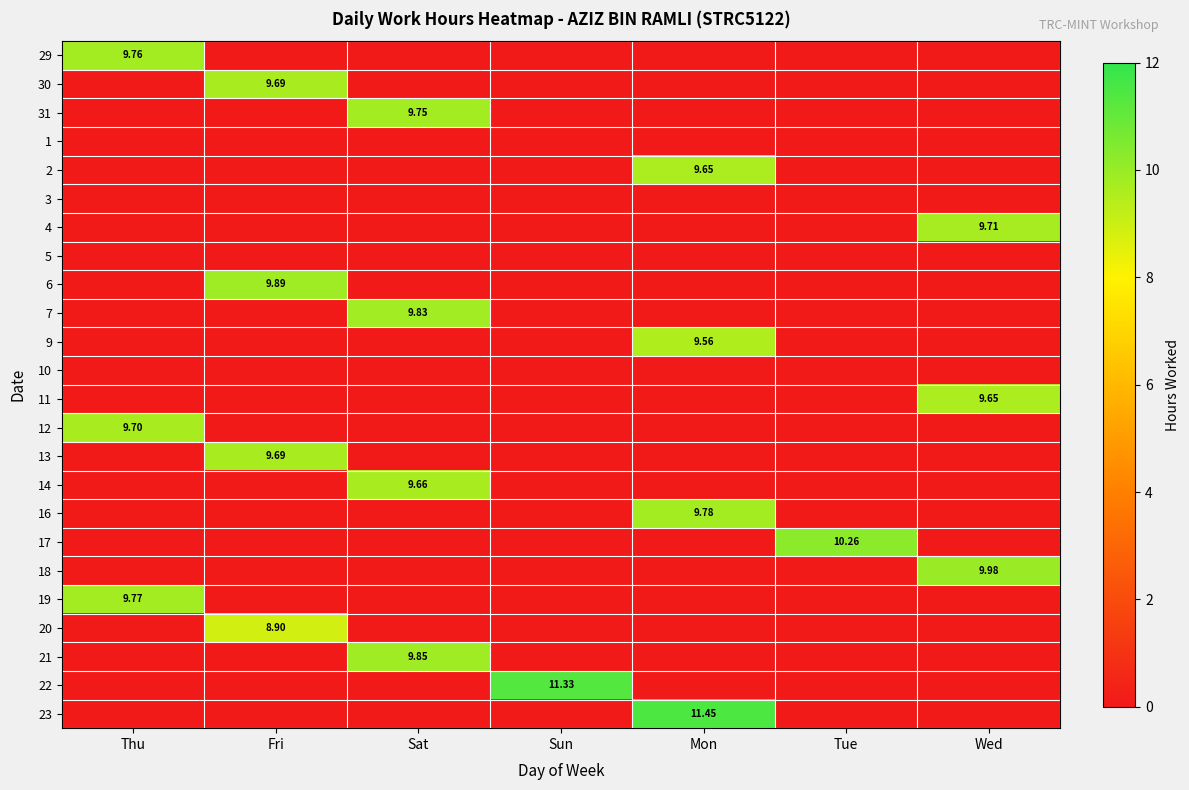

What is the difference between the highest and lowest values at Sun?

11.3